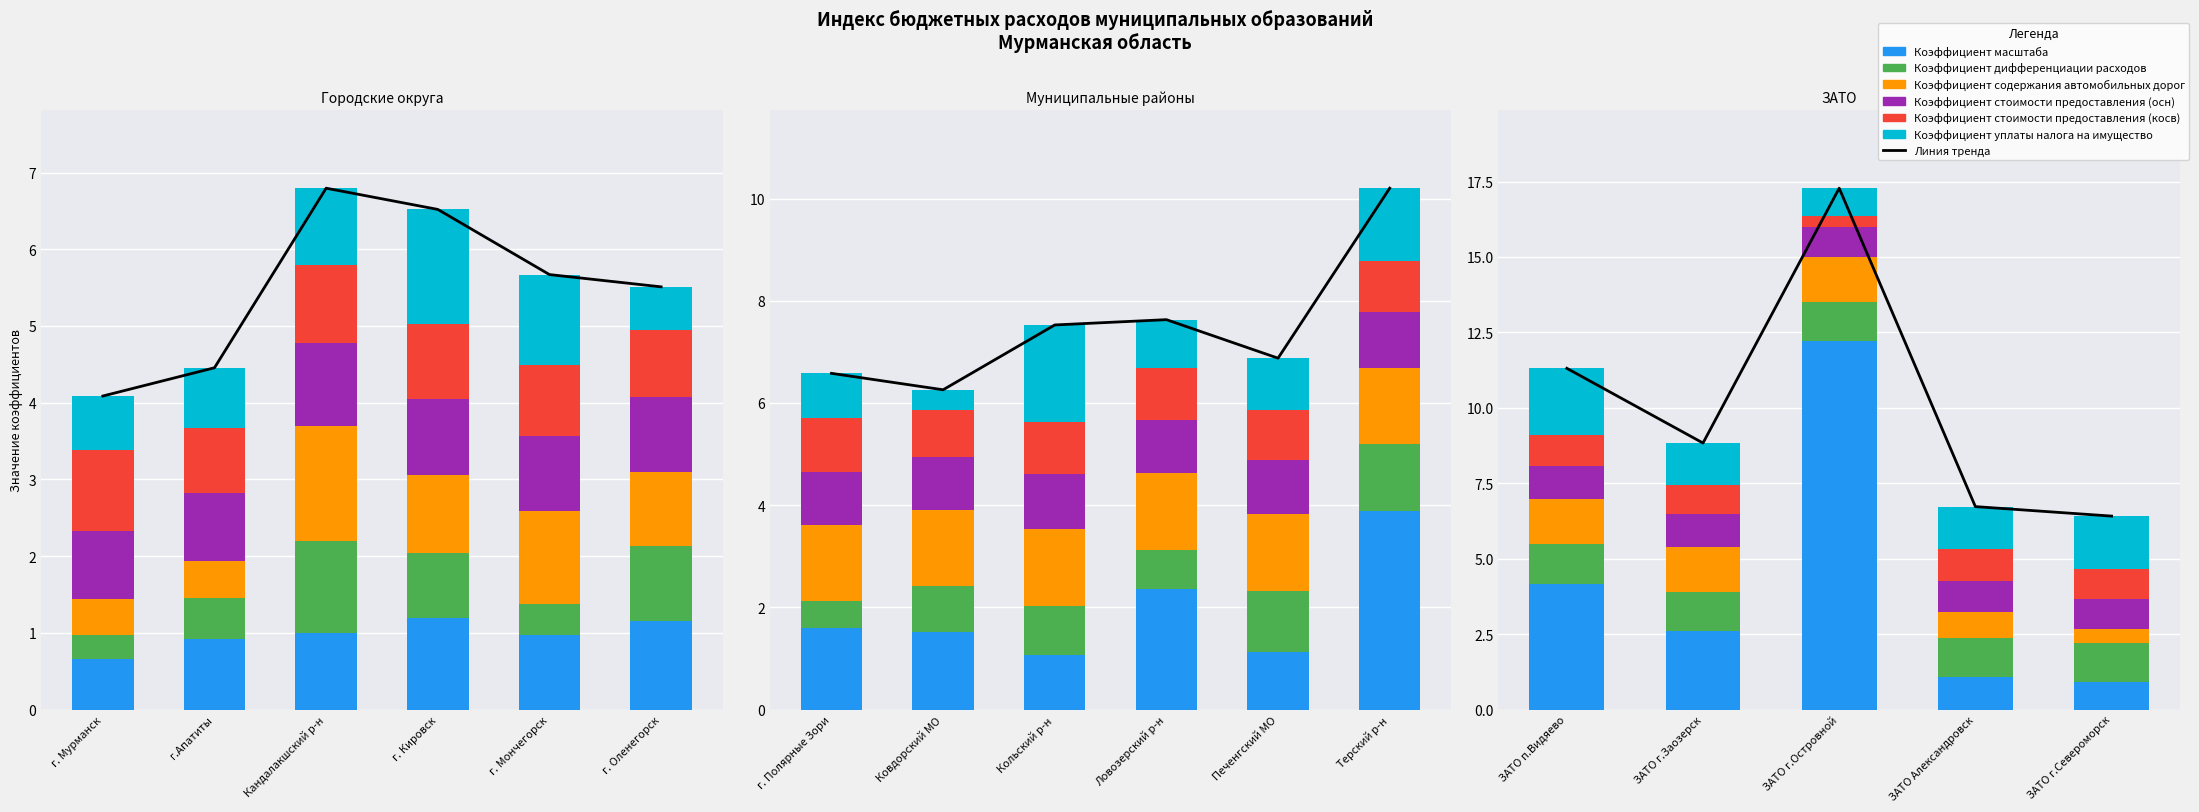

Between ЗАТО Александровск and ЗАТО г.Островной, which is larger?

ЗАТО г.Островной